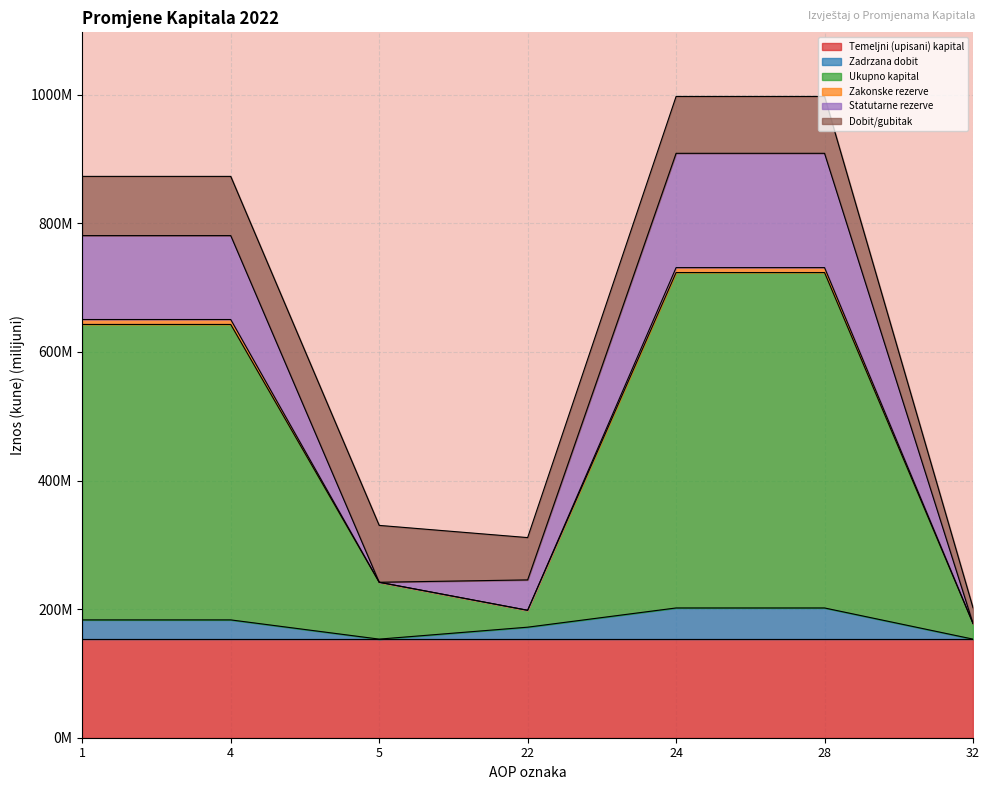

Rank the categories by Zadrzana dobit value from lowest to highest.

5, 32, 22, 1, 4, 24, 28